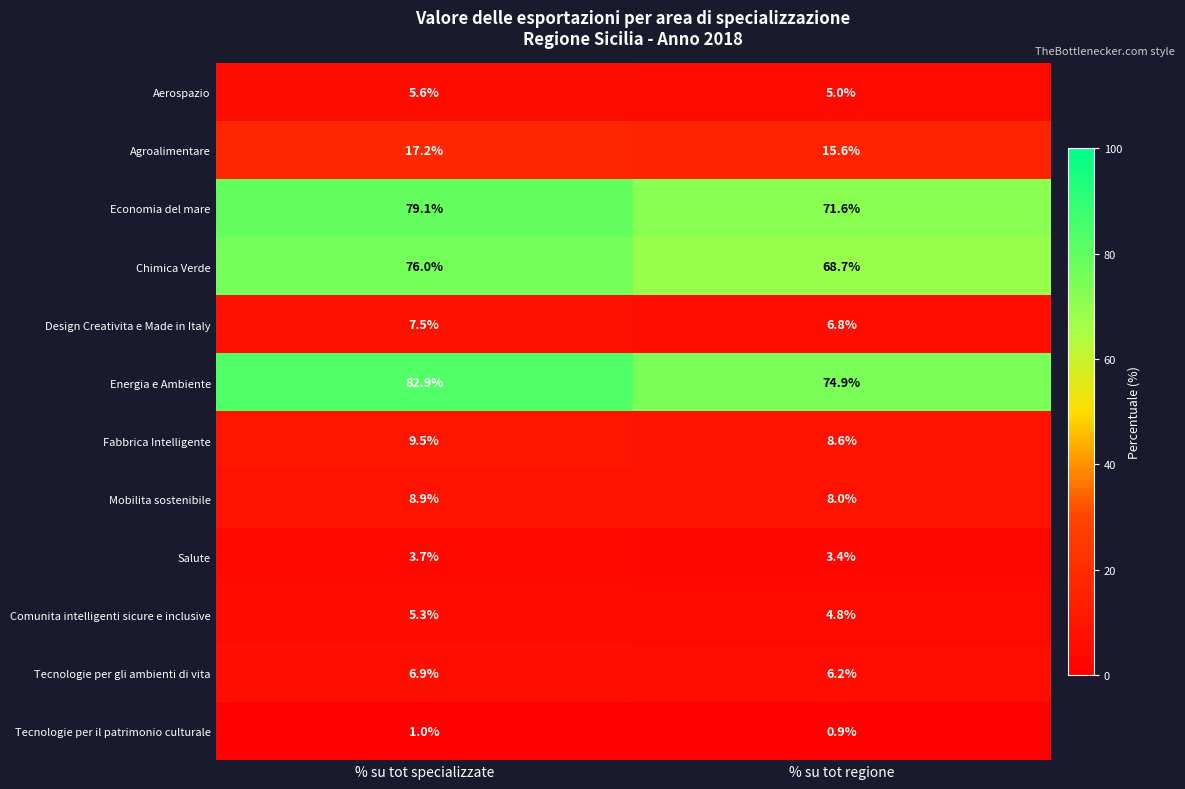

Reading left to right, extract all data points from this chart.

Aerospazio: % su tot specializzate=5.6	% su tot regione=5.0
Agroalimentare: % su tot specializzate=17.2	% su tot regione=15.6
Economia del mare: % su tot specializzate=79.1	% su tot regione=71.6
Chimica Verde: % su tot specializzate=76.0	% su tot regione=68.7
Design Creativita e Made in Italy: % su tot specializzate=7.5	% su tot regione=6.8
Energia e Ambiente: % su tot specializzate=82.9	% su tot regione=74.9
Fabbrica Intelligente: % su tot specializzate=9.5	% su tot regione=8.6
Mobilita sostenibile: % su tot specializzate=8.9	% su tot regione=8.0
Salute: % su tot specializzate=3.7	% su tot regione=3.4
Comunita intelligenti sicure e inclusive: % su tot specializzate=5.3	% su tot regione=4.8
Tecnologie per gli ambienti di vita: % su tot specializzate=6.9	% su tot regione=6.2
Tecnologie per il patrimonio culturale: % su tot specializzate=1.0	% su tot regione=0.9